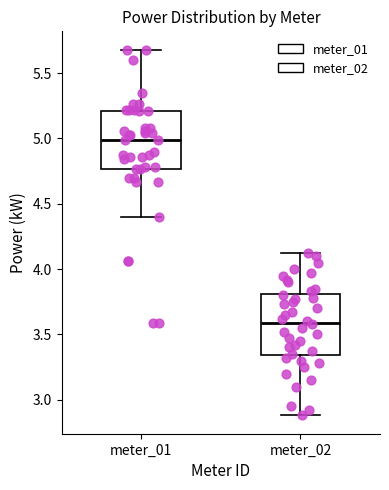

Which box has the lowest median line?

meter_02